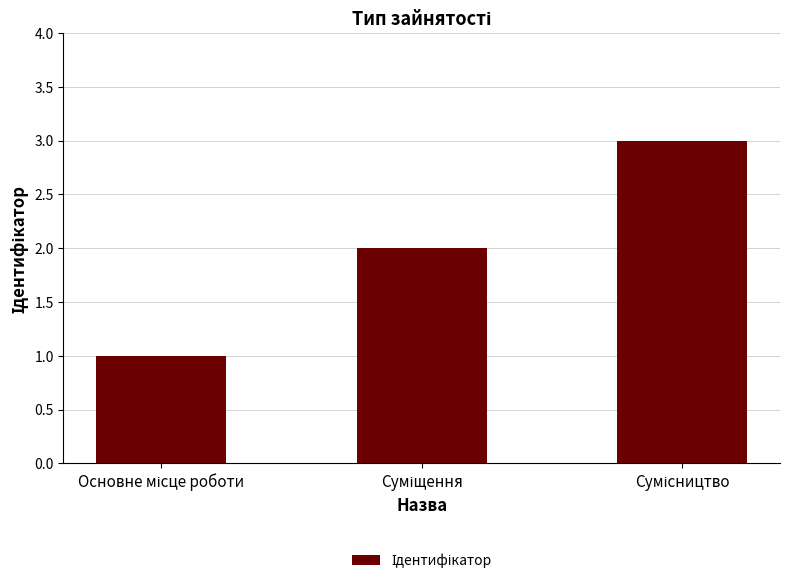

What is the sum of all values?

6